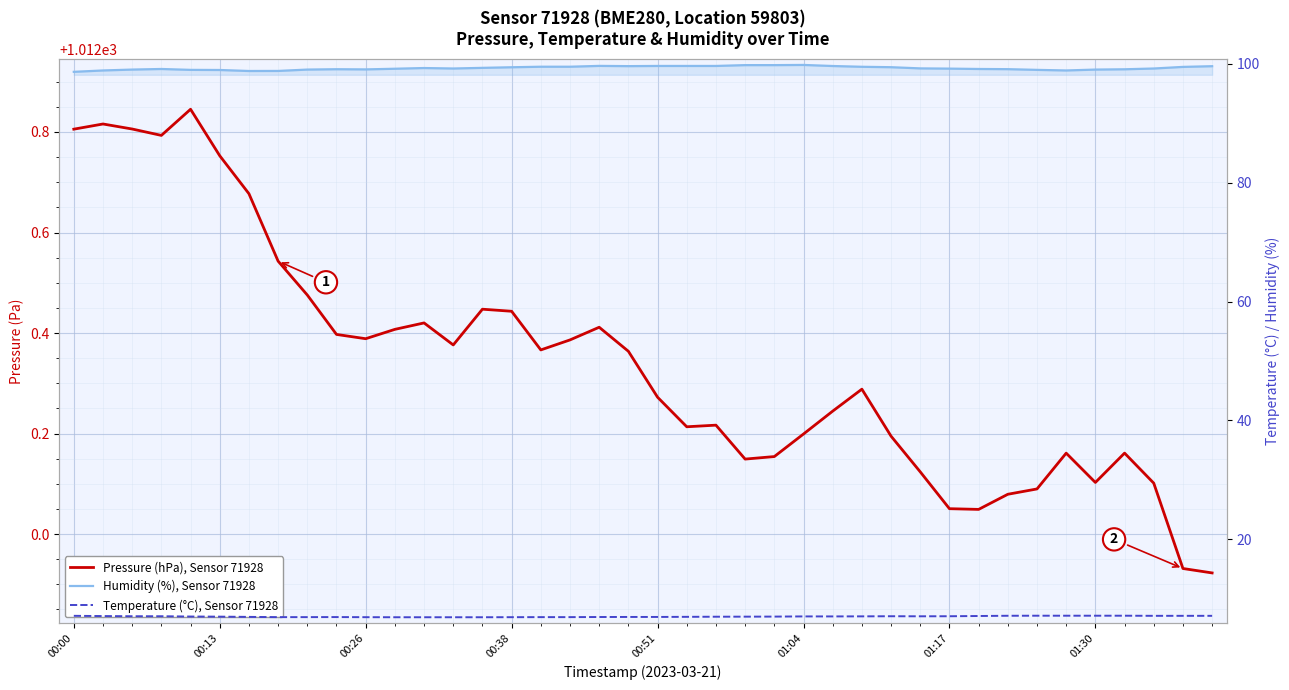

True or false: Temperature (°C), Sensor 71928 has a value of 6.9 at 17.

True